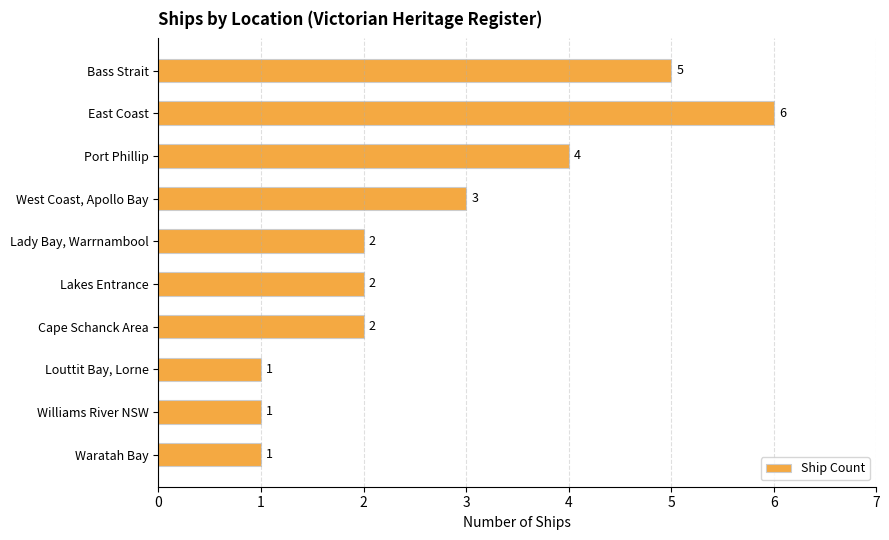

What position from the top is Cape Schanck Area?

7